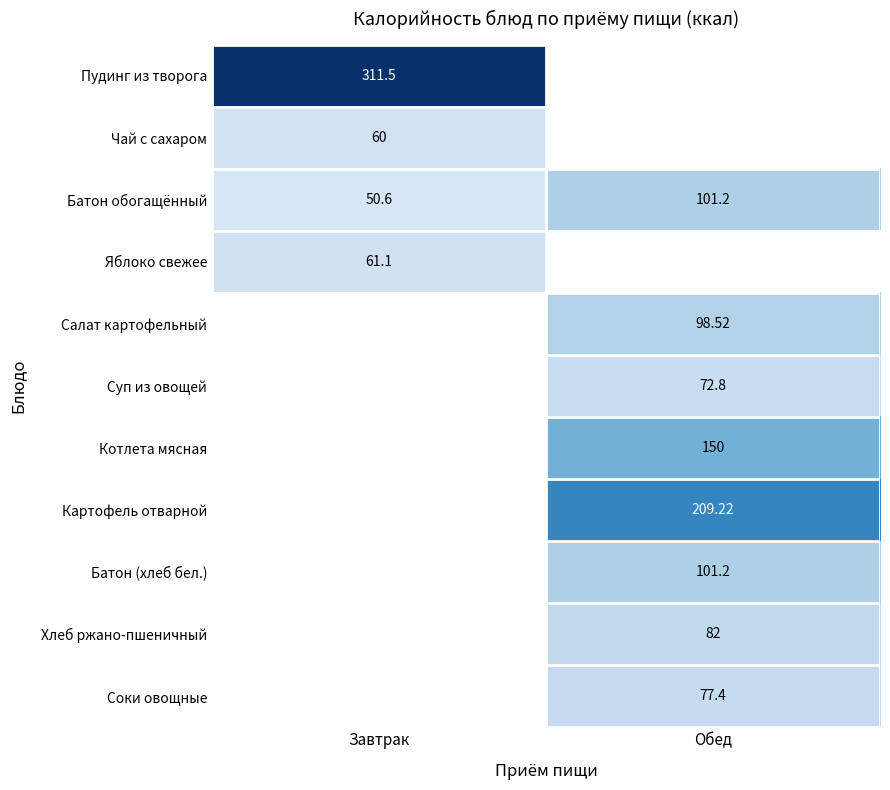

What is the spread (max minus min) of values at Завтрак?

260.9